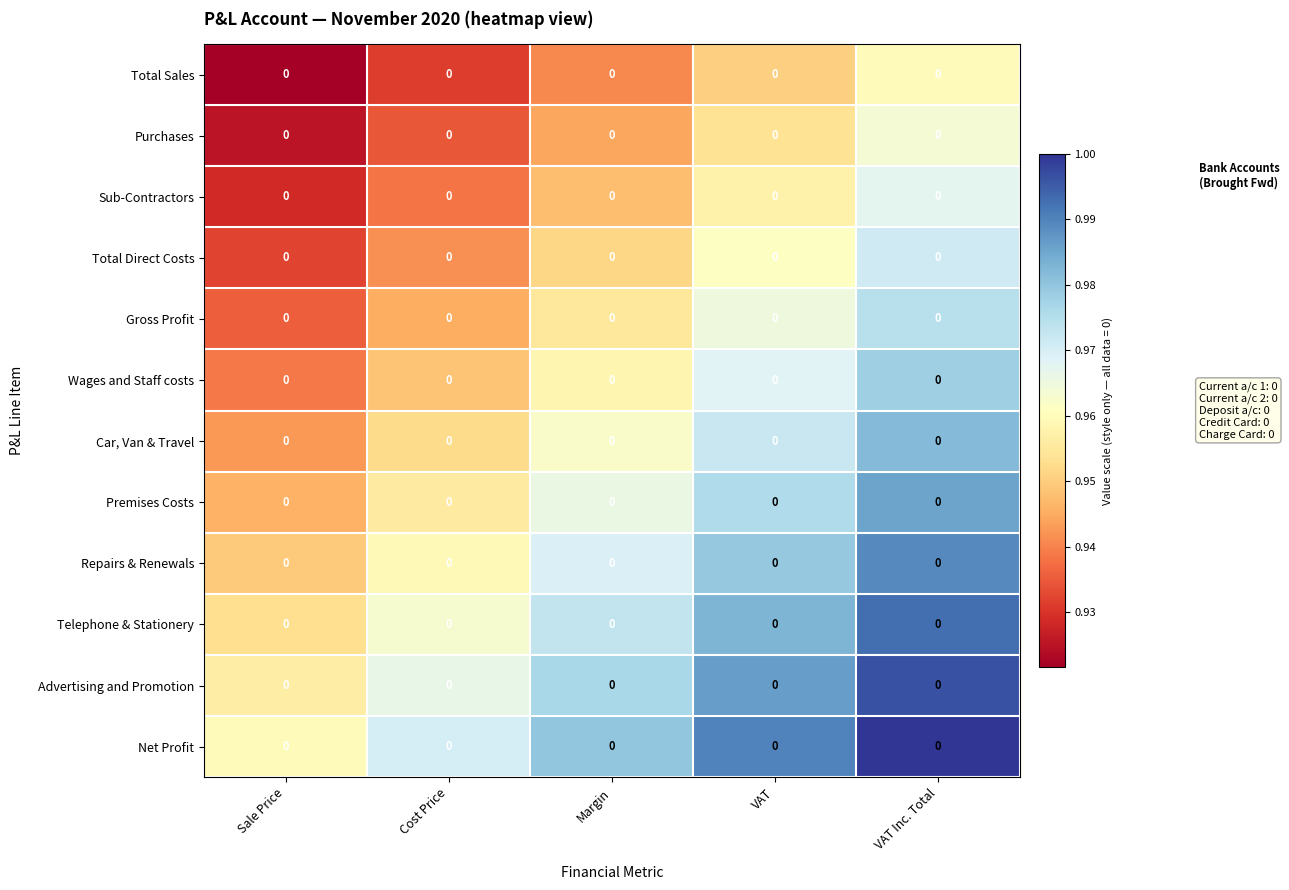

Which label corresponds to the largest value in the chart?

VAT Inc. Total